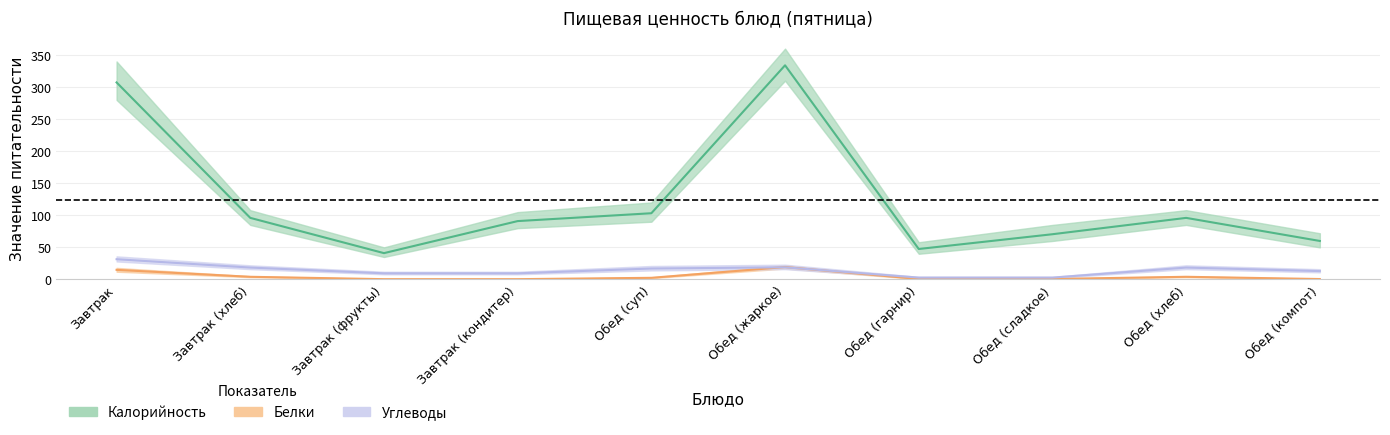

Between Завтрак (кондитер) and Обед (компот), which series saw the biggest shift?

Калорийность